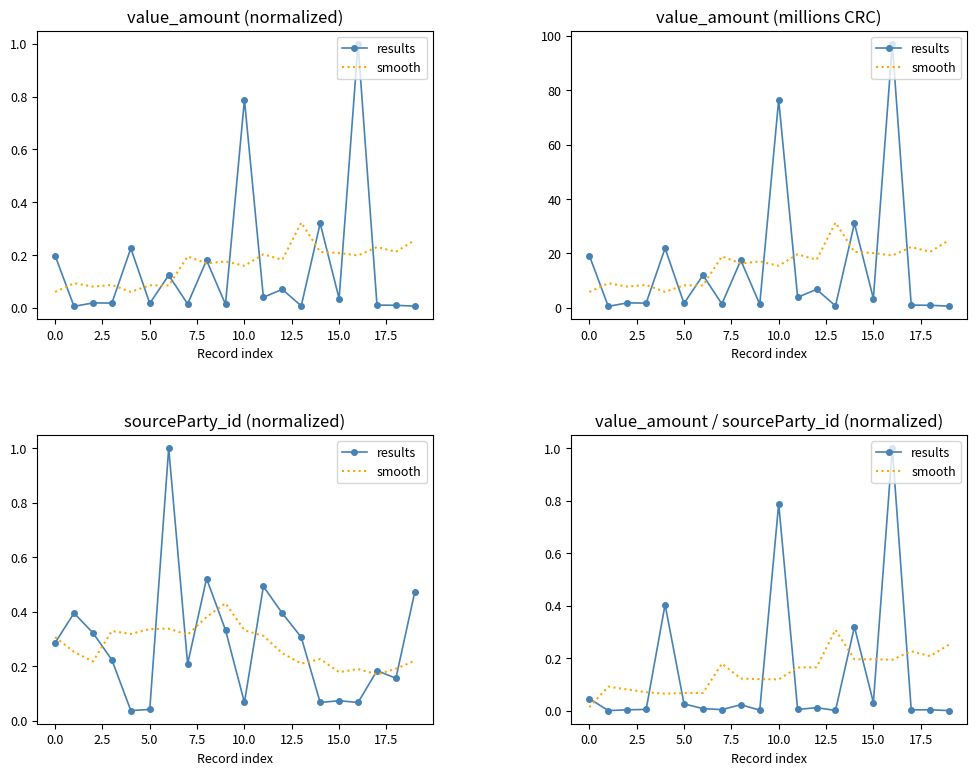

What are all the series names shown in the legend?

results, smooth